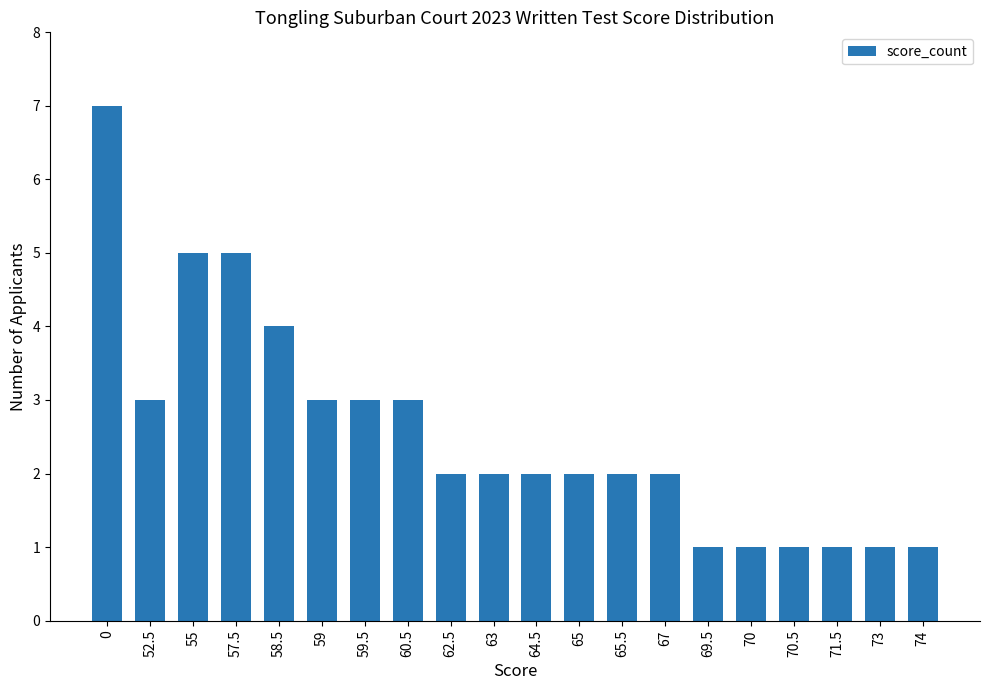

What is the maximum value shown in the chart?

7